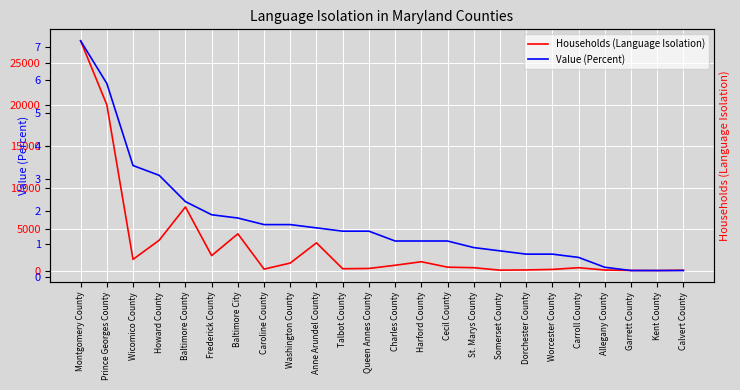

What is the value of the Value (Percent) point at the 13th from the left?

1.1